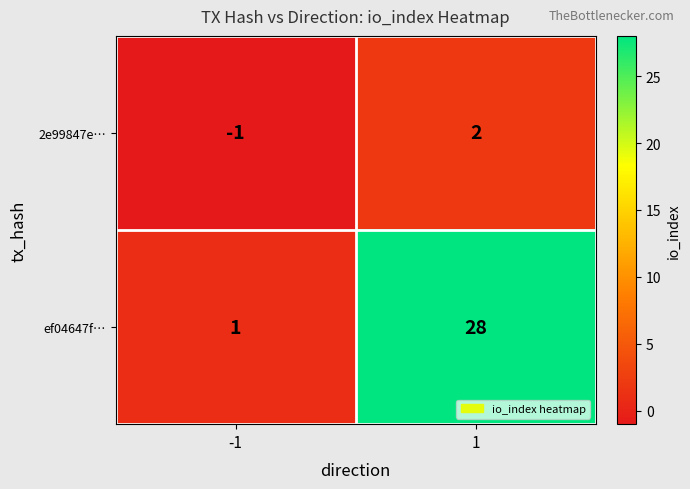

Reading left to right, what are all the values shown in this chart?

2e99847e…: -1=-1	1=2
ef04647f…: -1=1	1=28